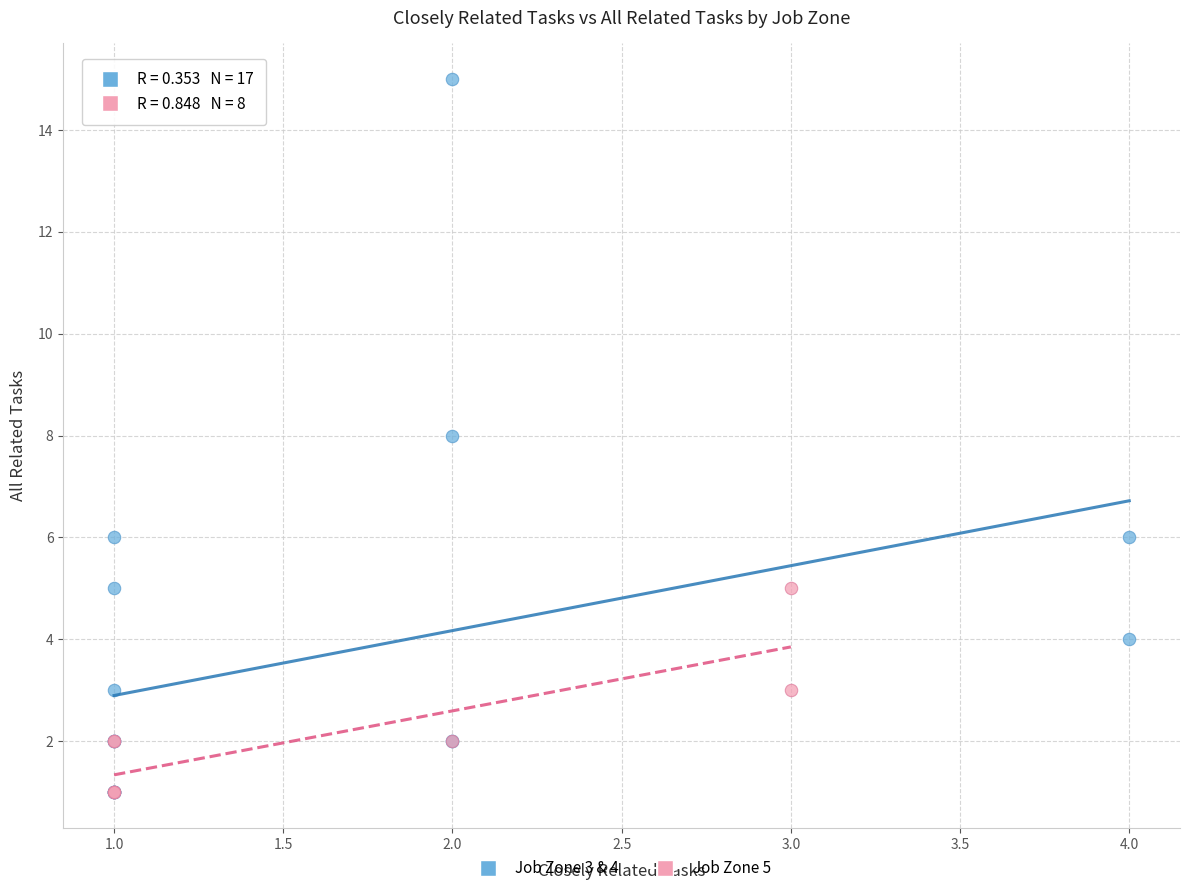

Which series reaches the maximum Y coordinate?

Job Zone 3 & 4